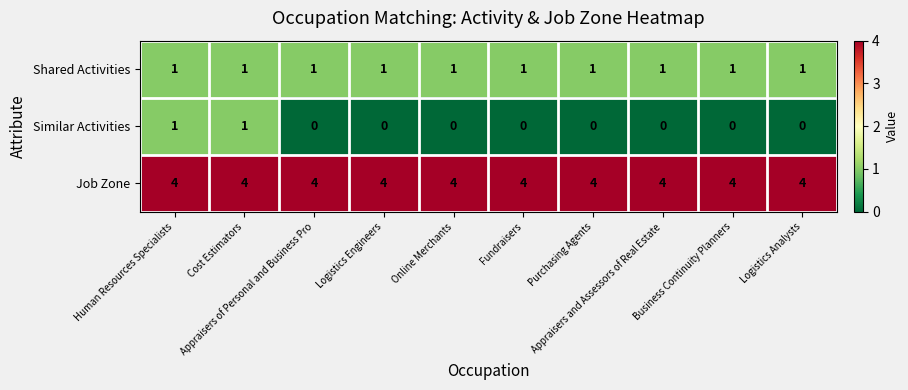

Which series has the widest spread of values?

Similar Activities